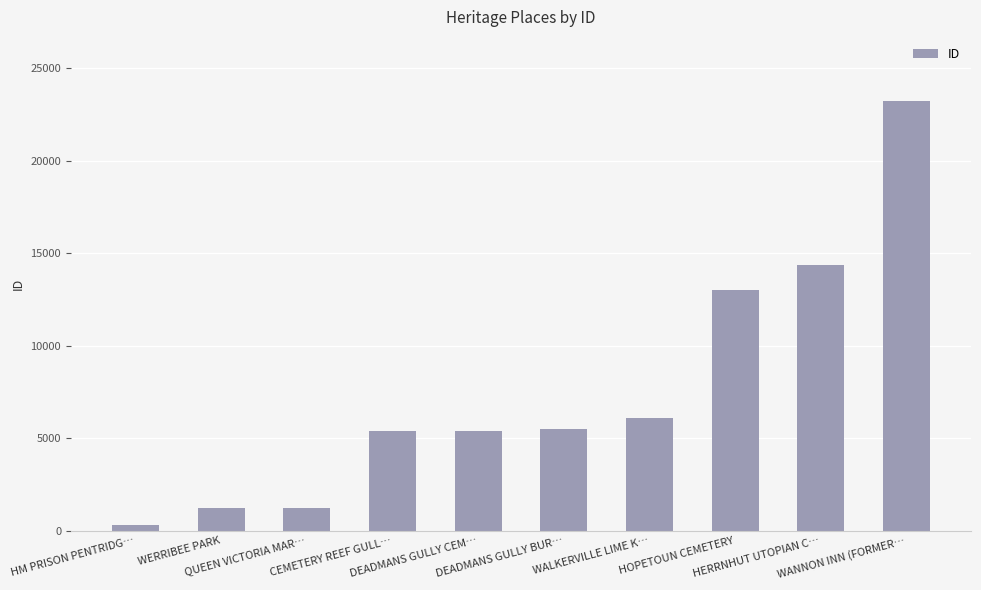

What is the value of the 3rd bar from the left?

1211